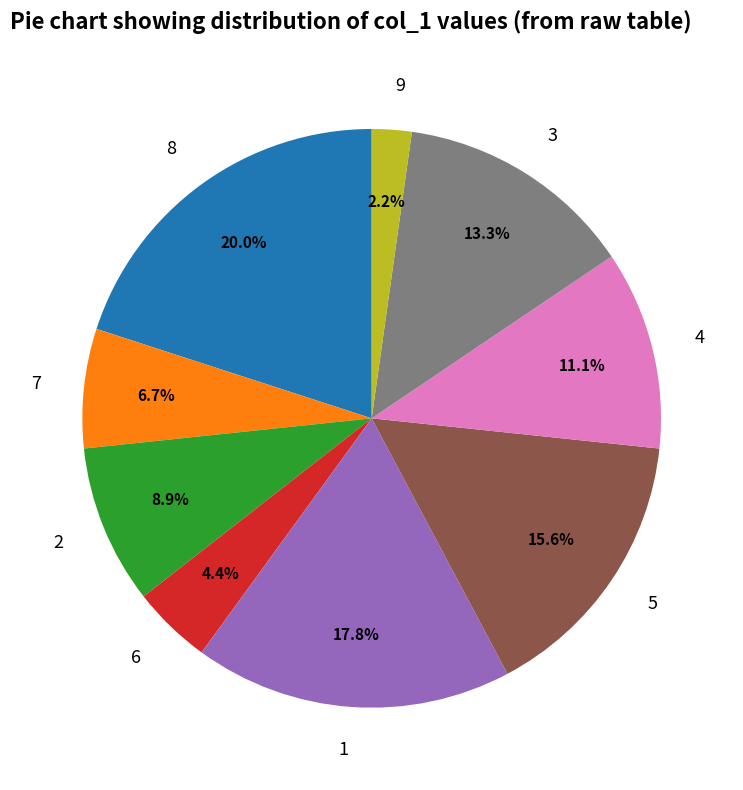

How many slices are in this pie chart?

9